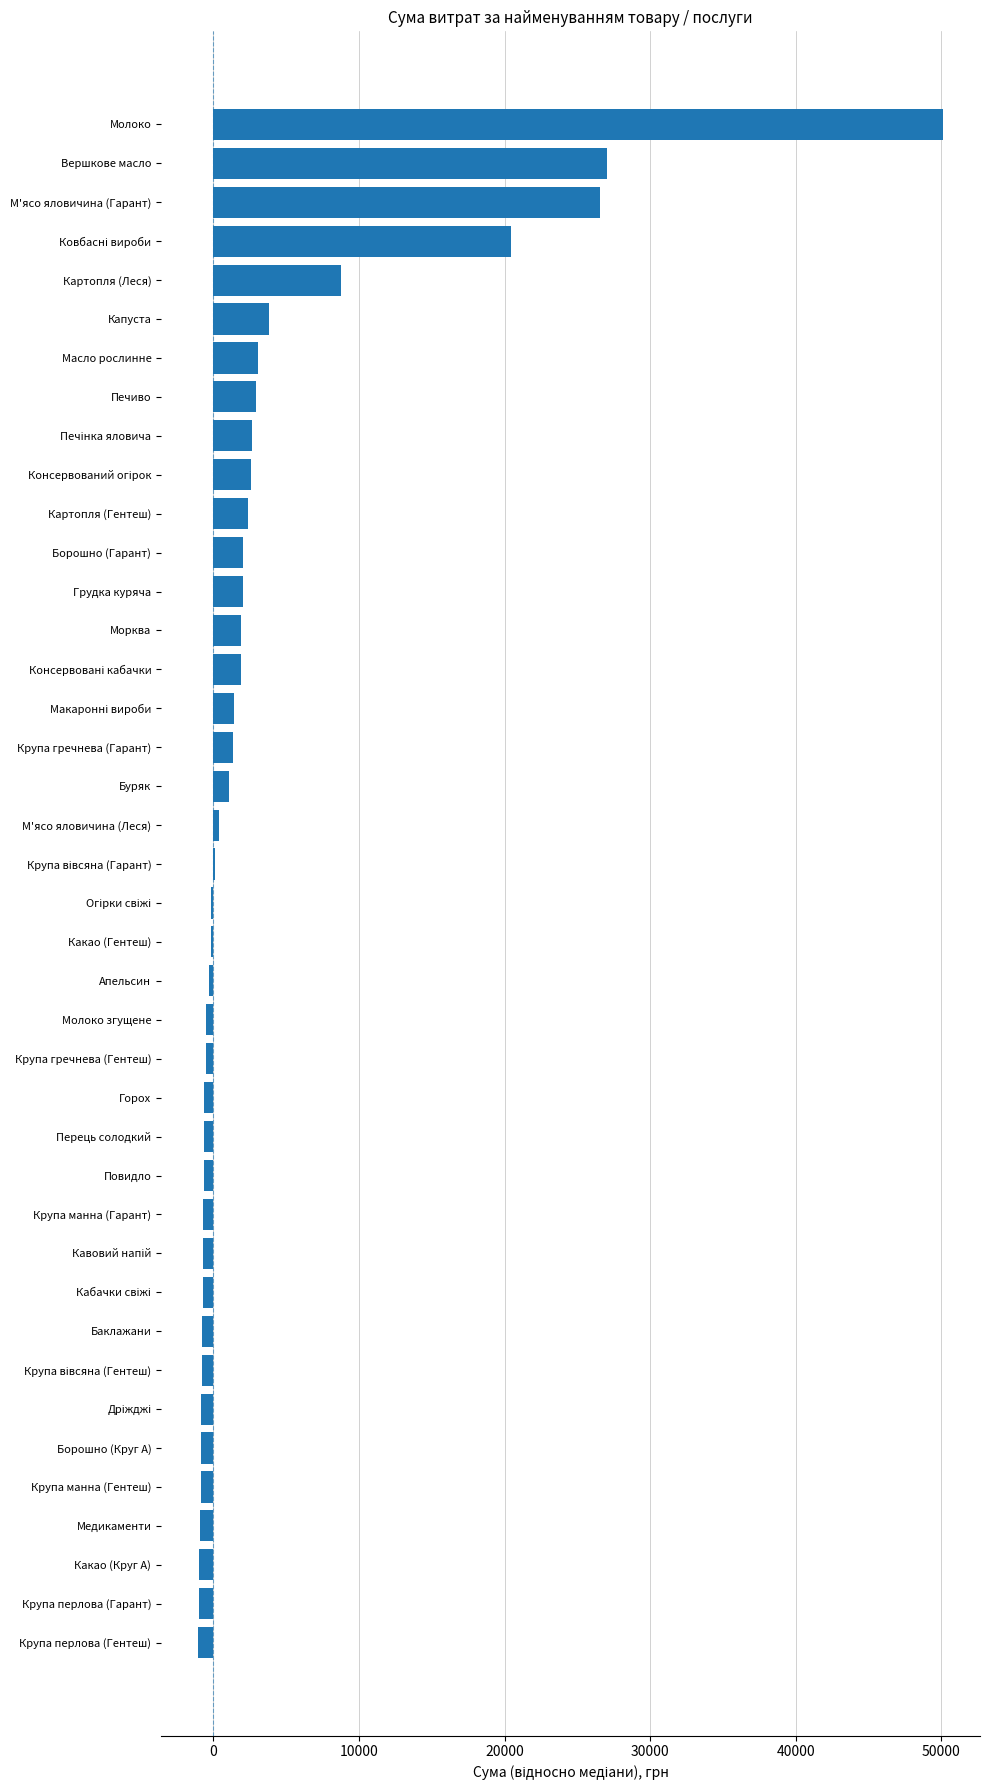

What is the maximum value shown in the chart?

50098.9